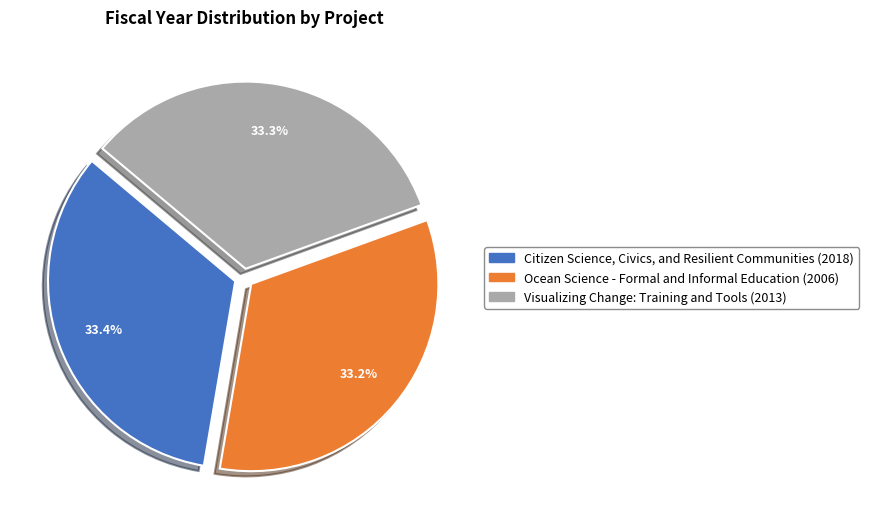

To the nearest percent, what portion does Visualizing Change: Training and Tools represent?

33%